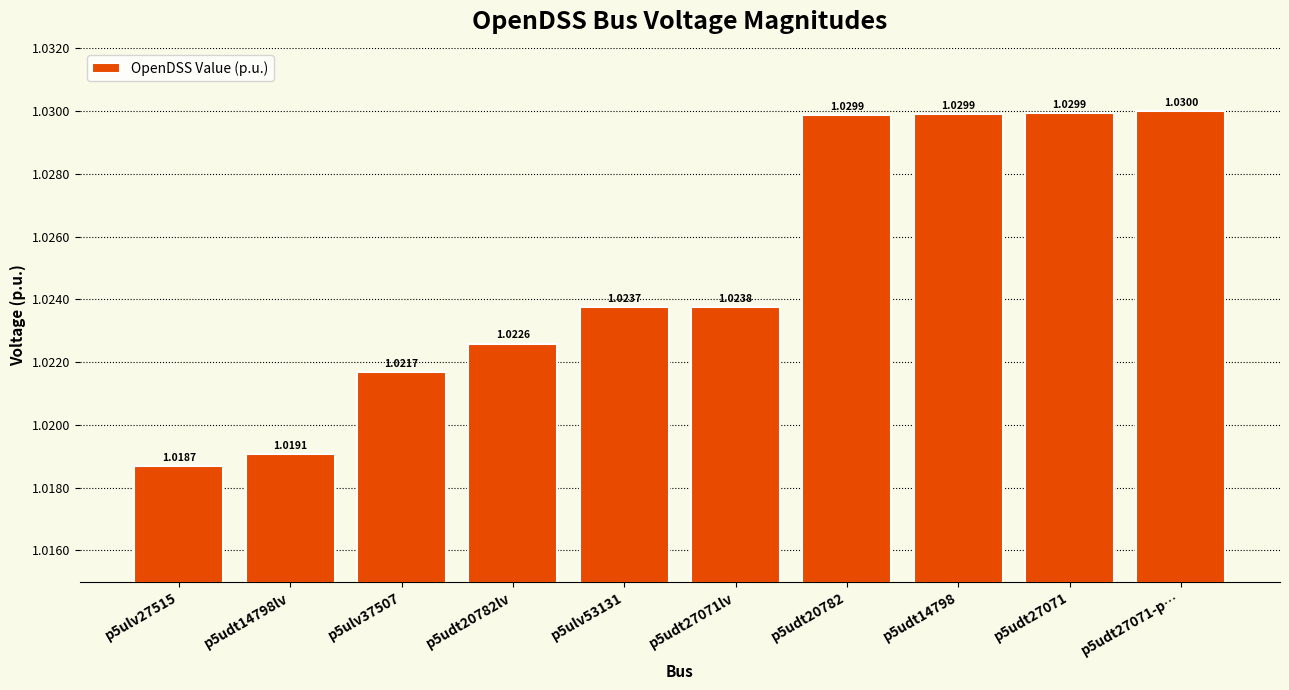

Between p5ulv37507 and p5udt14798lv, which is larger?

p5ulv37507